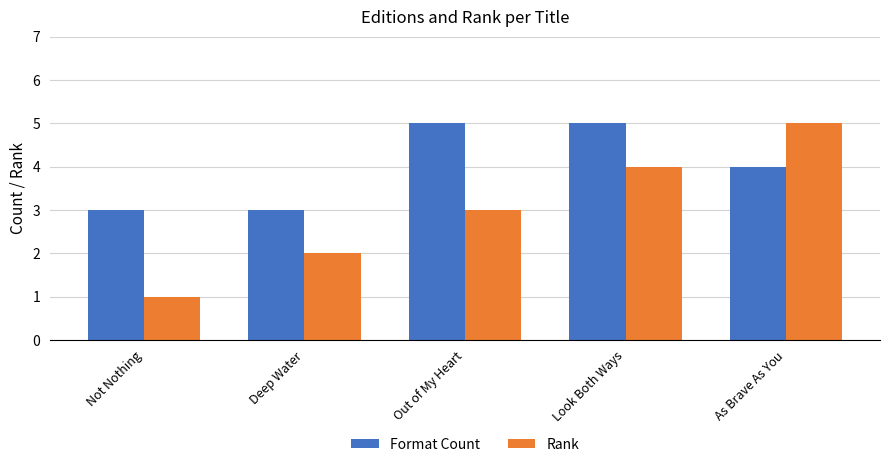

The Format Count series shows 3 at Out of My Heart. True or false?

False